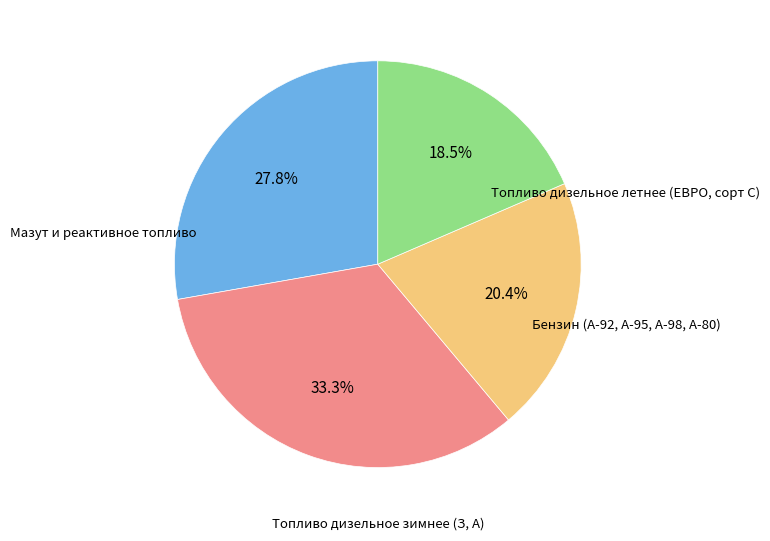

Is there any slice that represents more than half of the pie?

No